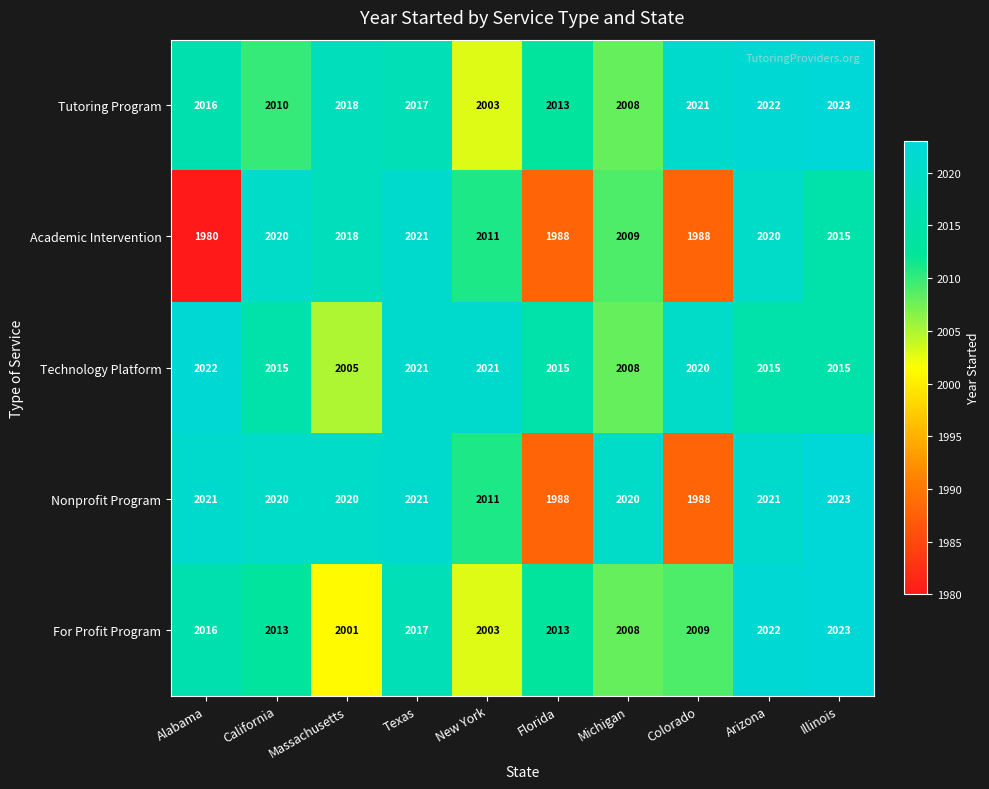

What is the difference between the maximum and minimum values in the Technology Platform series?

17